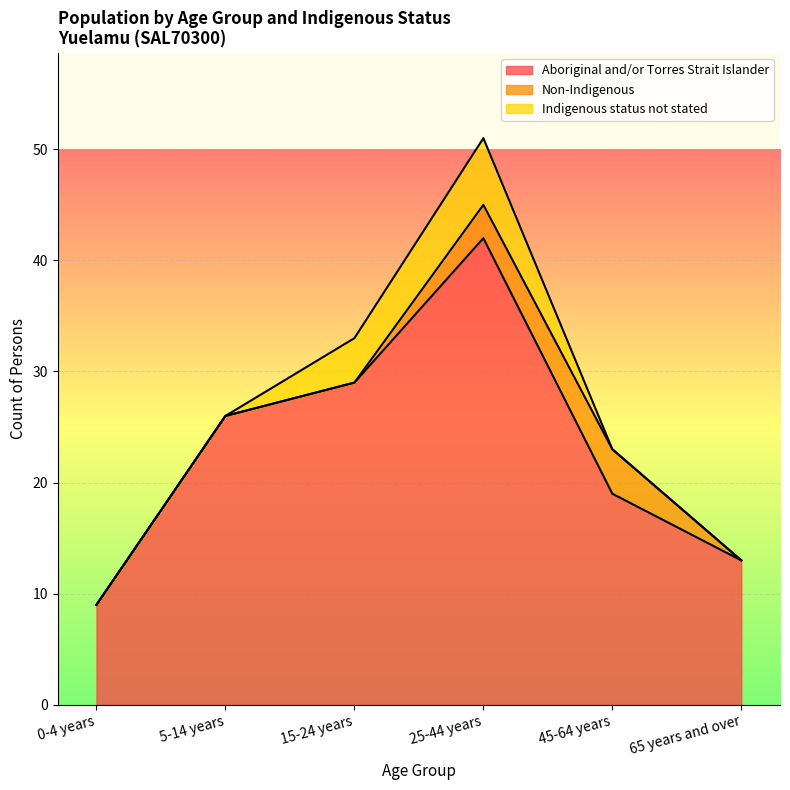

Reading right to left, extract all data points from this chart.

Aboriginal and/or Torres Strait Islander: 13	19	42	29	26	9
Non-Indigenous: 0	4	3	0	0	0
Indigenous status not stated: 0	0	6	4	0	0